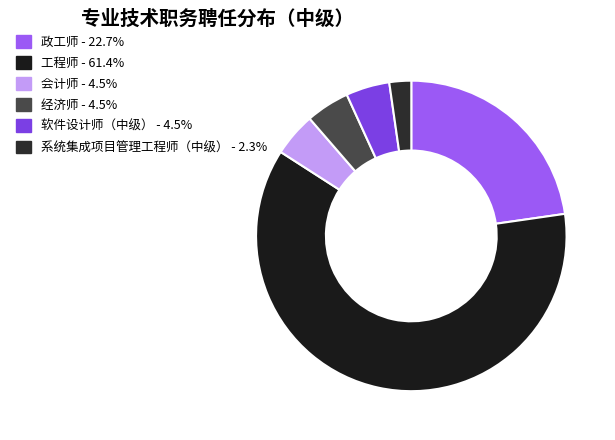

To the nearest percent, what percentage of the pie is 政工师?

23%